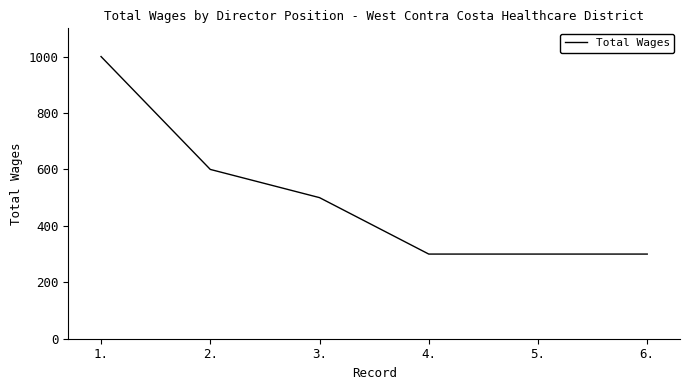

How many lines are shown in the chart?

1